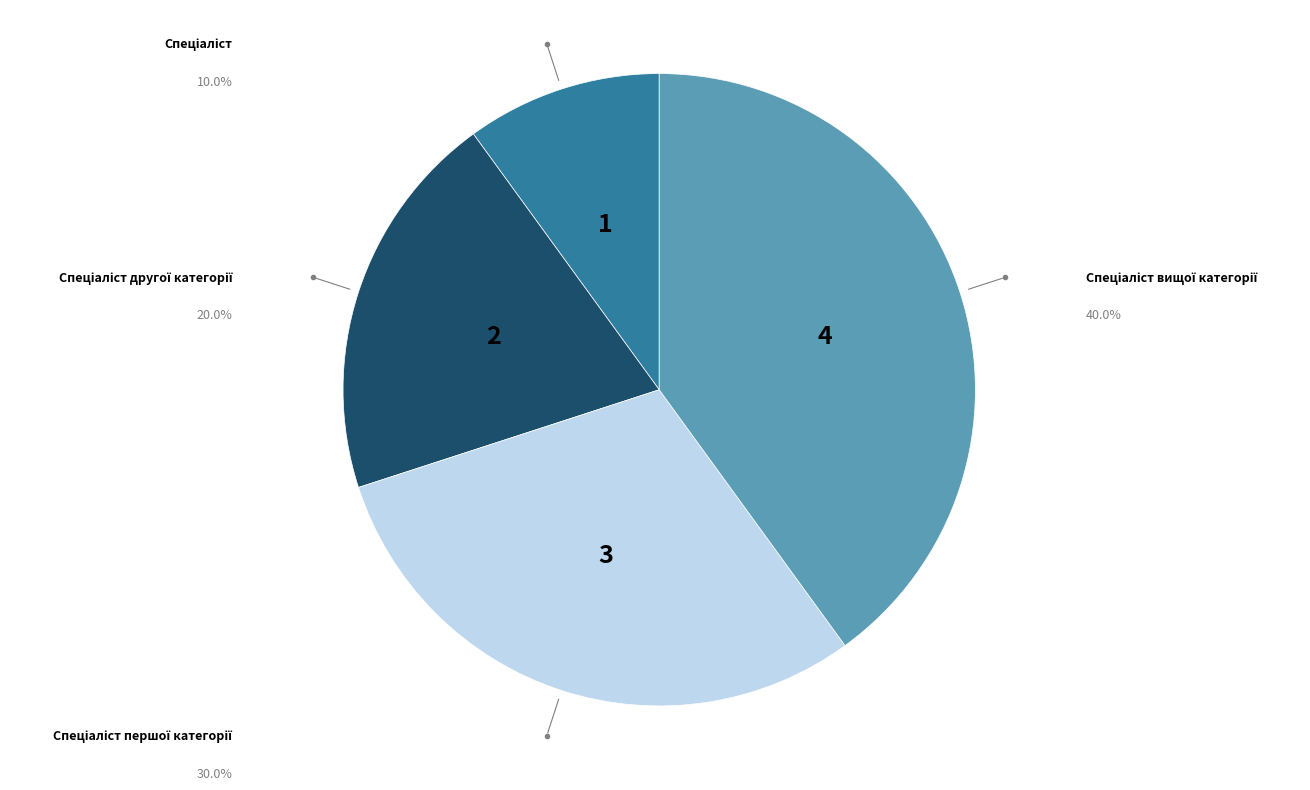

Count the number of slices in the pie.

4